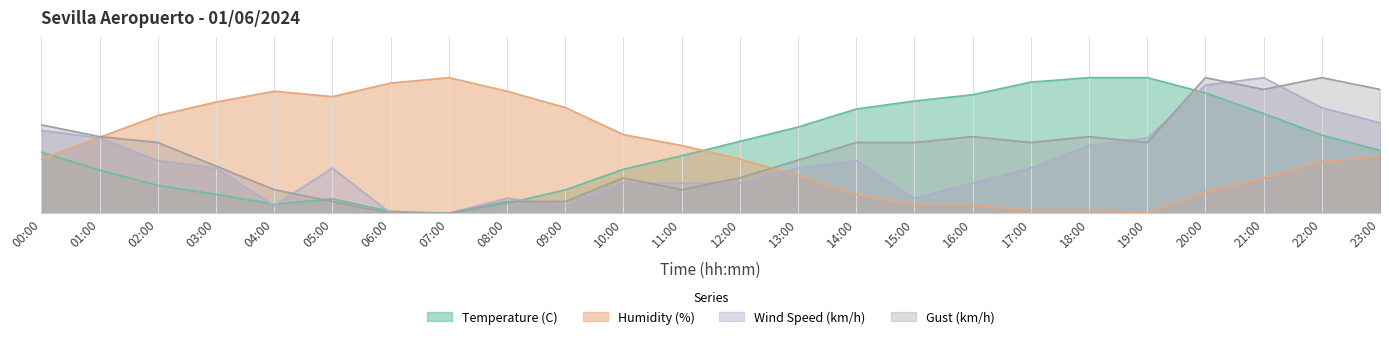

What are all the series names shown in the legend?

Temperature (C), Humidity (%), Wind Speed (km/h), Gust (km/h)